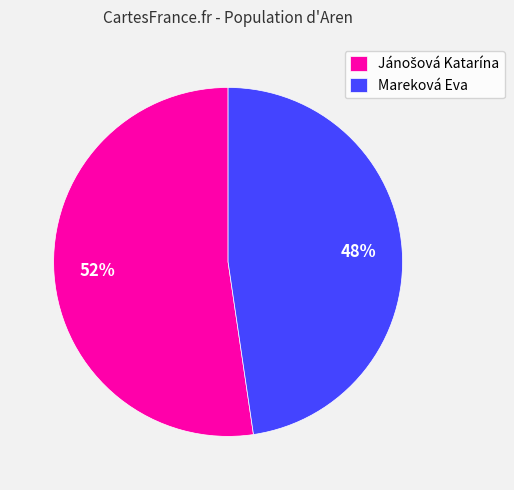

To the nearest percent, what is the average slice percentage?

50%